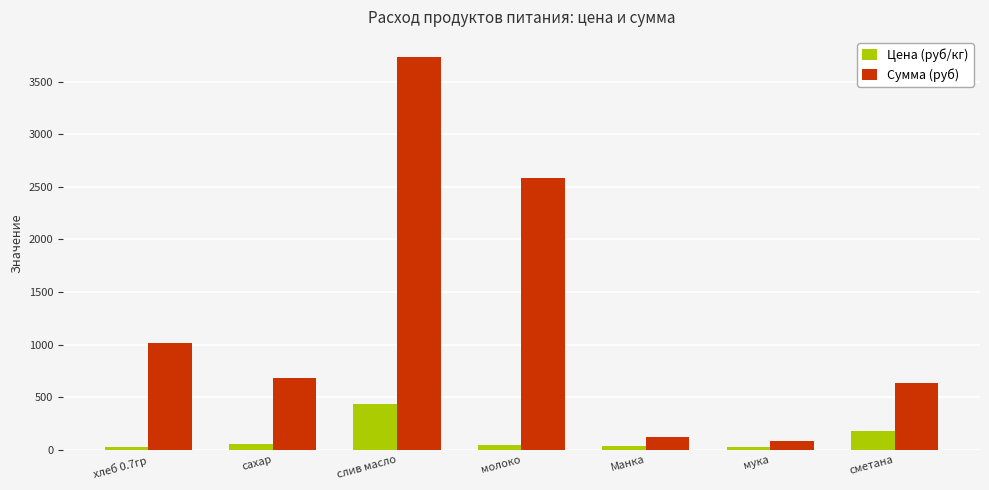

Count the number of data series in this chart.

2